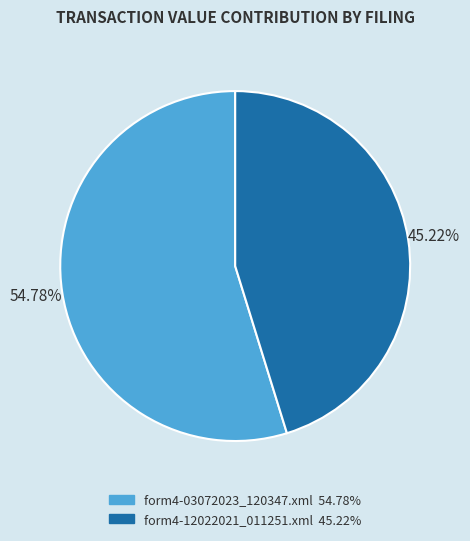

Between form4-03072023_120347.xml and form4-12022021_011251.xml, which is larger?

form4-03072023_120347.xml